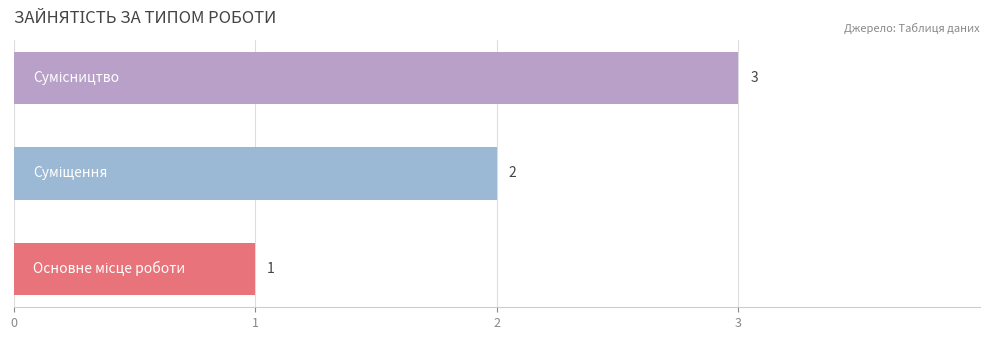

What is the greatest value displayed?

3